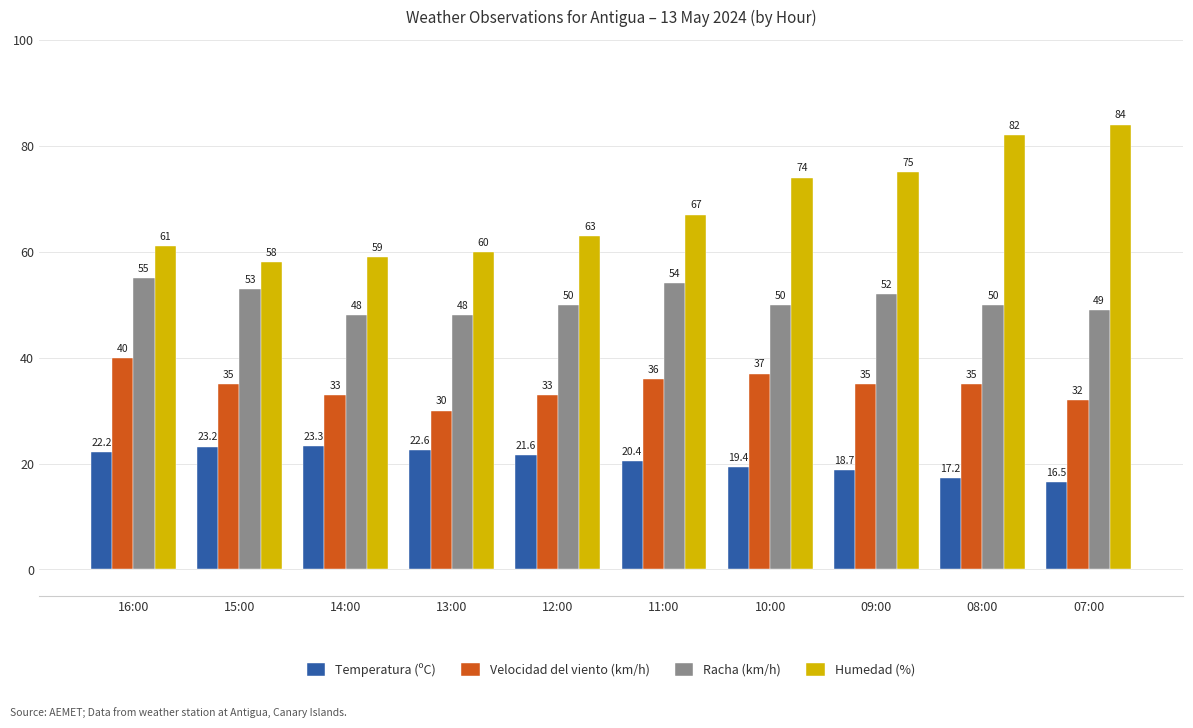

Reading left to right, extract all data points from this chart.

Temperatura (ºC): 22.2	23.2	23.3	22.6	21.6	20.4	19.4	18.7	17.2	16.5
Velocidad del viento (km/h): 40.0	35.0	33.0	30.0	33.0	36.0	37.0	35.0	35.0	32.0
Racha (km/h): 55.0	53.0	48.0	48.0	50.0	54.0	50.0	52.0	50.0	49.0
Humedad (%): 61.0	58.0	59.0	60.0	63.0	67.0	74.0	75.0	82.0	84.0